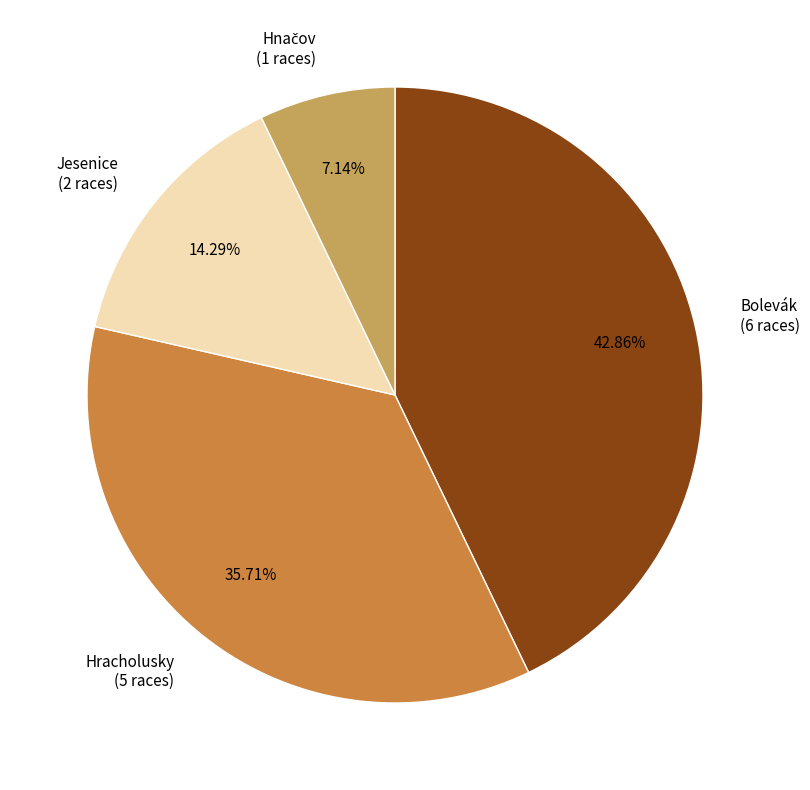

Approximately how many times larger is the value at Hracholusky compared to Bolevák?

0.8